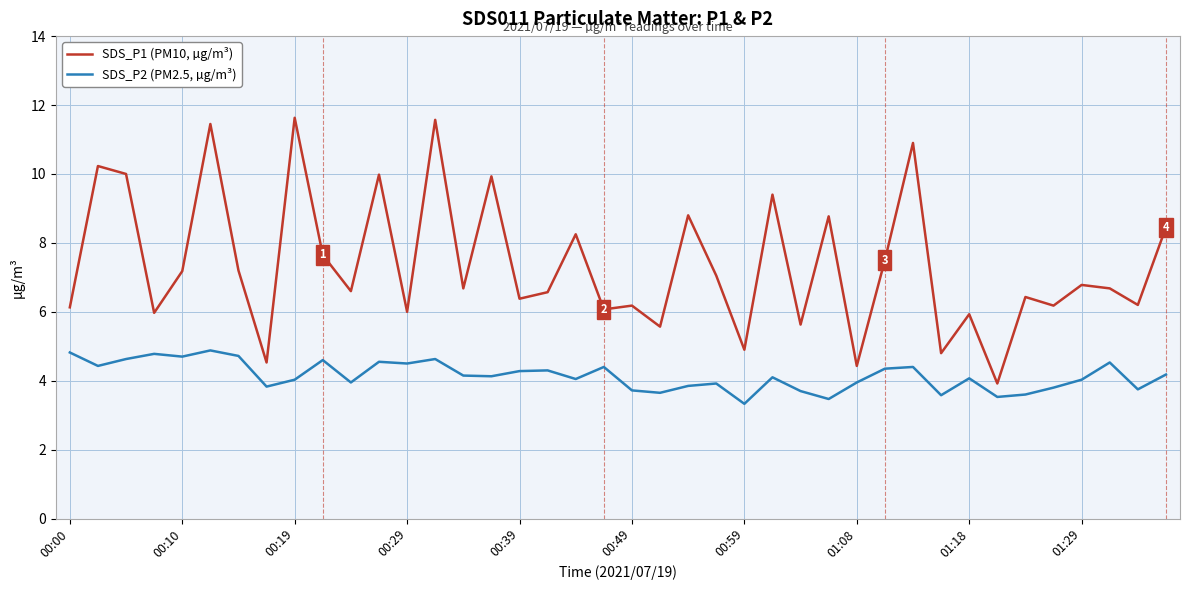

Which series has the widest spread of values?

SDS_P1 (PM10, µg/m³)